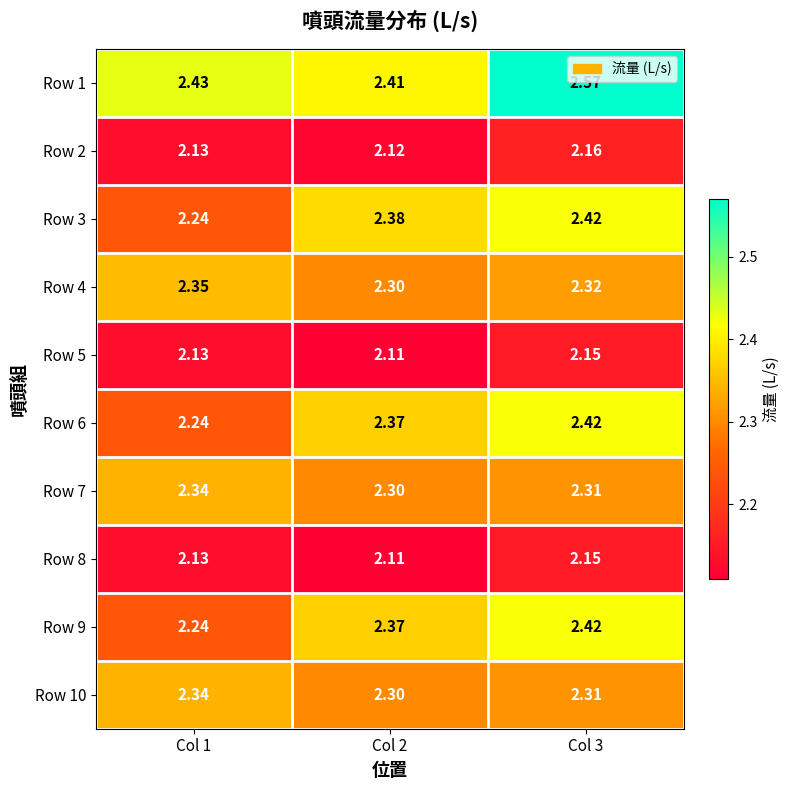

Is the value of Row 10 at Col 1 greater than the value of Row 6 at Col 1?

Yes